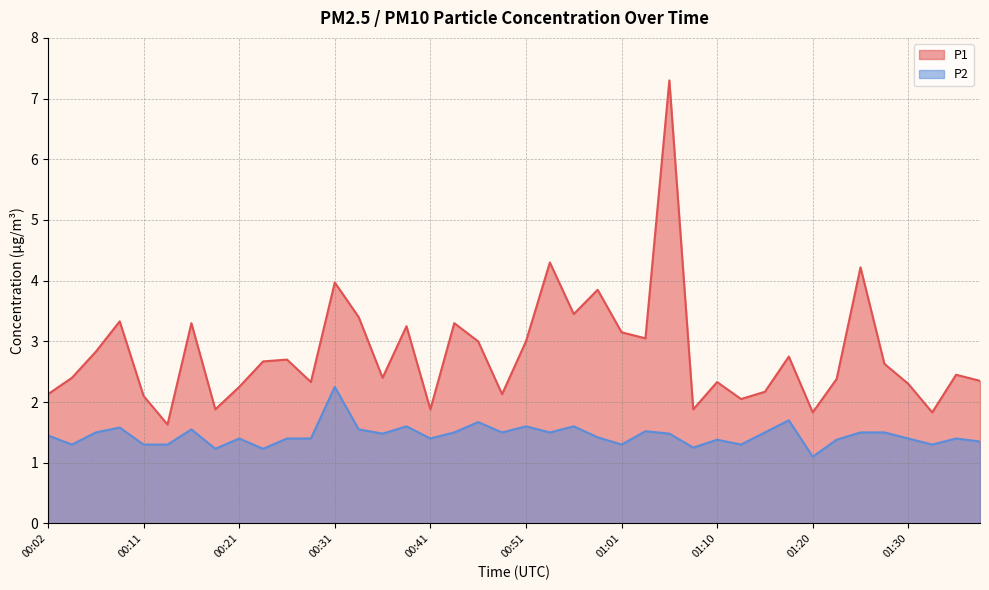

What is the spread (max minus min) of values at 01:35?

1.1